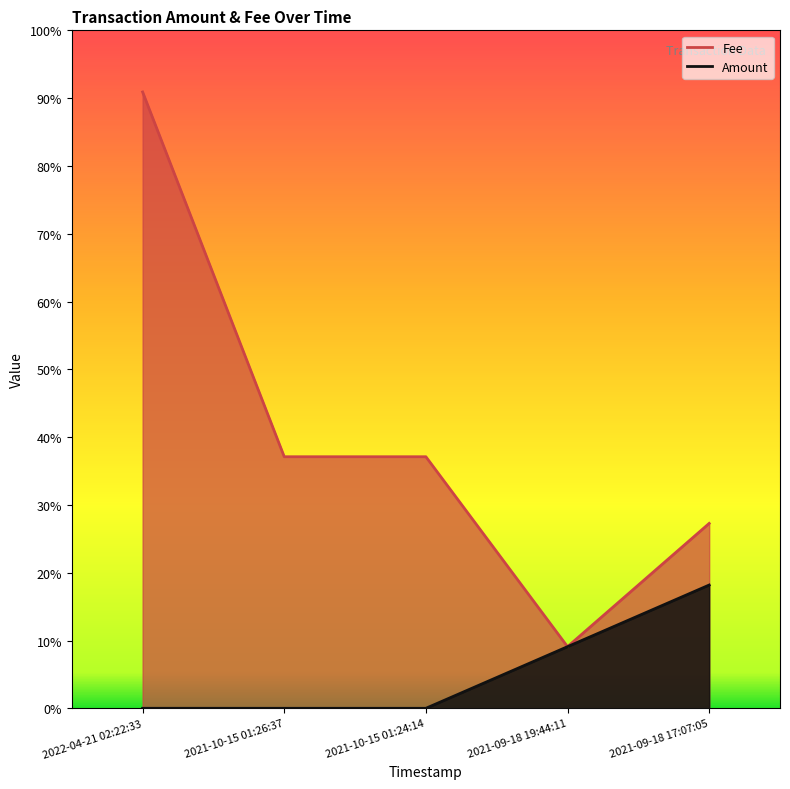

List the series in order of their peak value, lowest first.

Amount, Fee